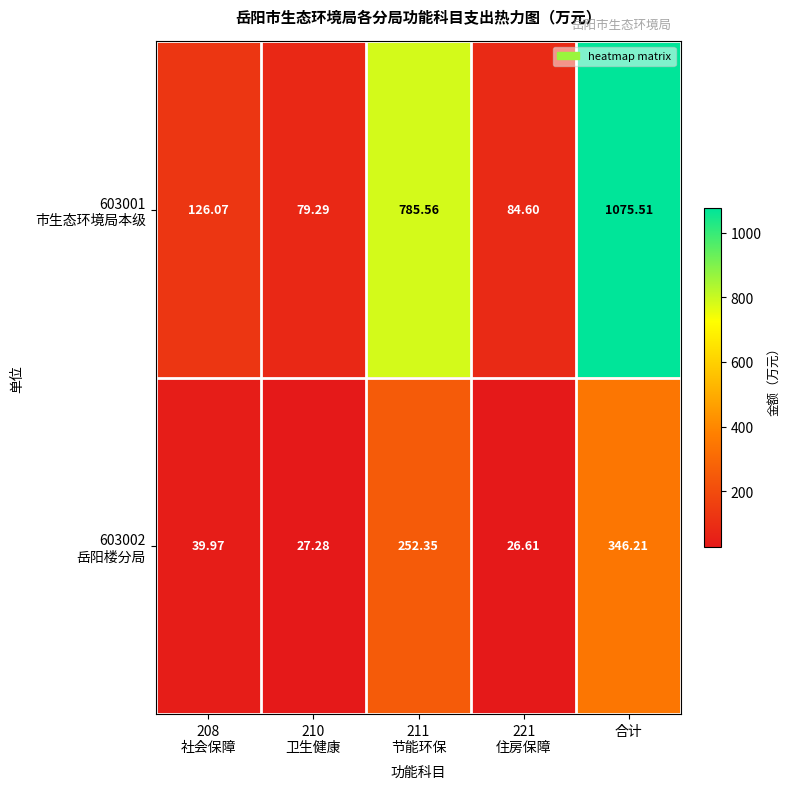

At which category is the sum across all series the highest?

合计